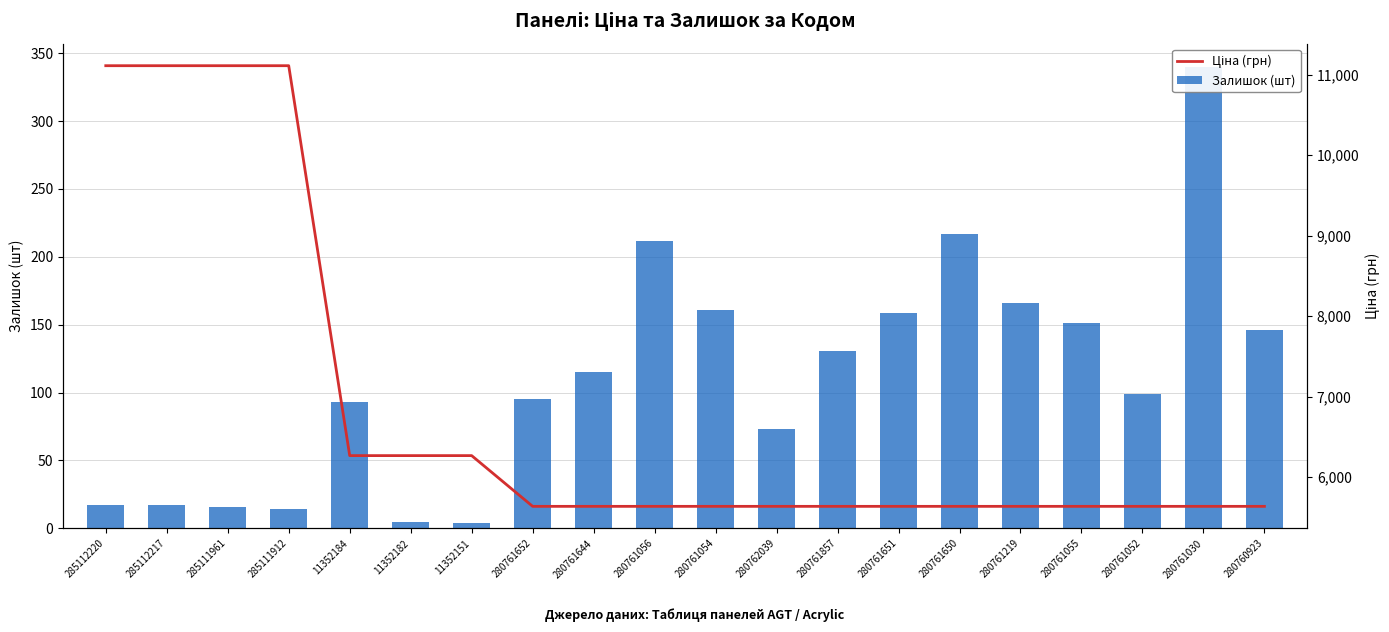

How many data points in Залишок (шт) are less than 115?

10